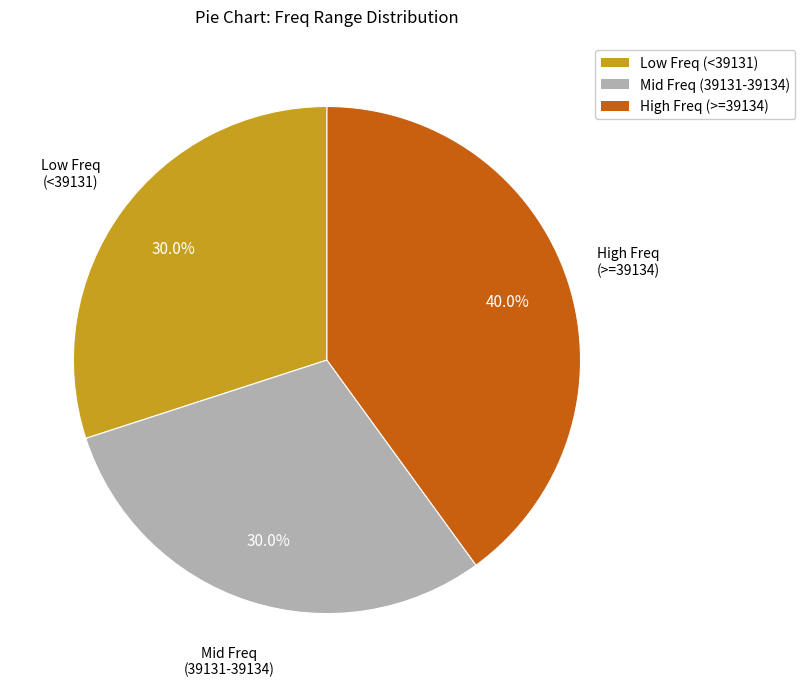

Does Mid Freq (39131-39134) account for over 50% of the chart?

No